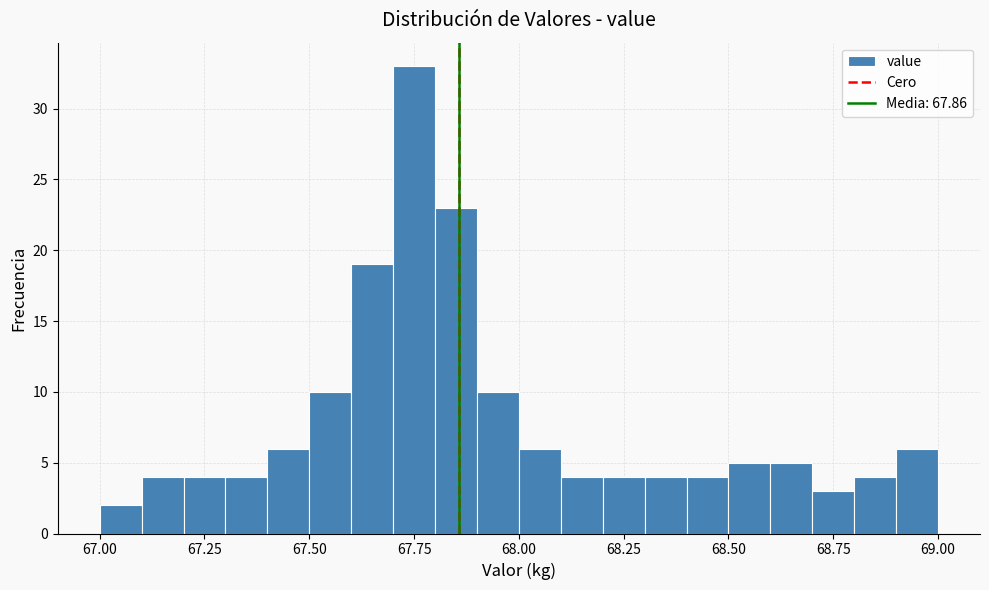

Around what value on the x-axis is the tallest bar? Give the approximate position of its centre, as read against the axis.

67.75